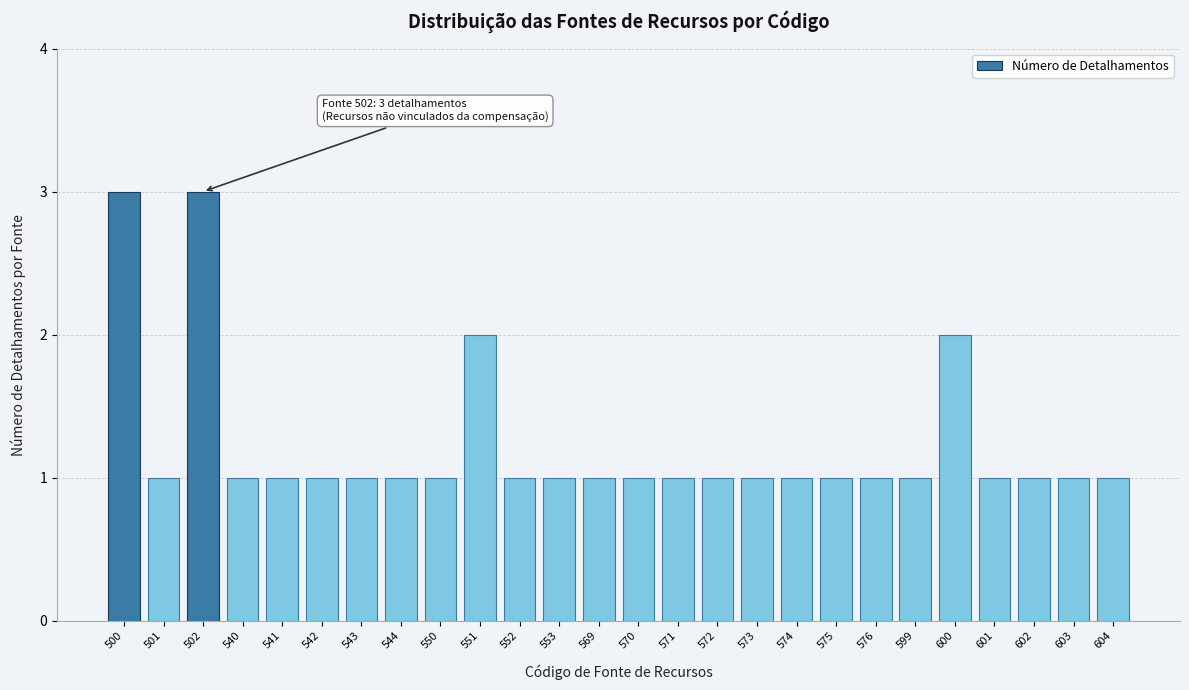

Reading left to right, transcribe all the data shown in this chart.

3	1	3	1	1	1	1	1	1	2	1	1	1	1	1	1	1	1	1	1	1	2	1	1	1	1